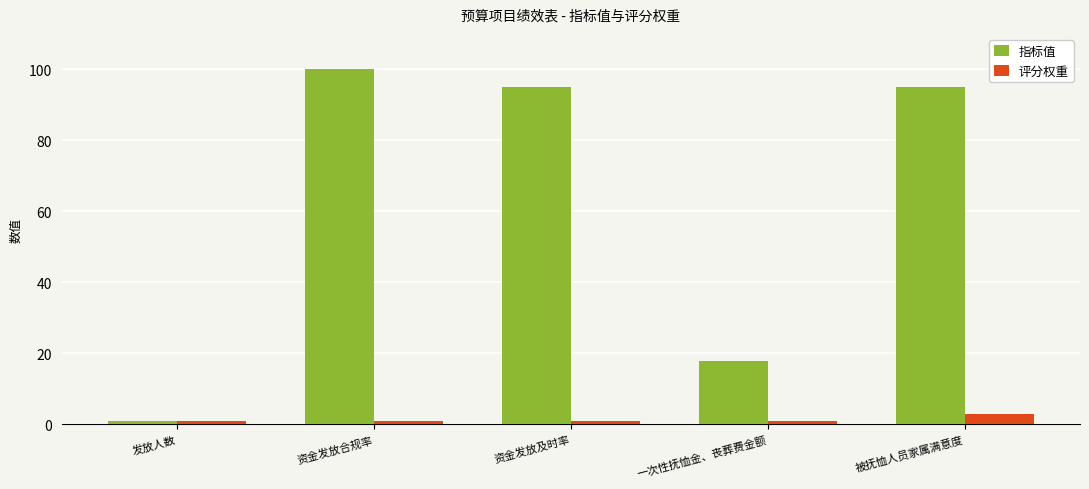

What is the label of the 4th bar from the left?

一次性抚恤金、丧葬费金额